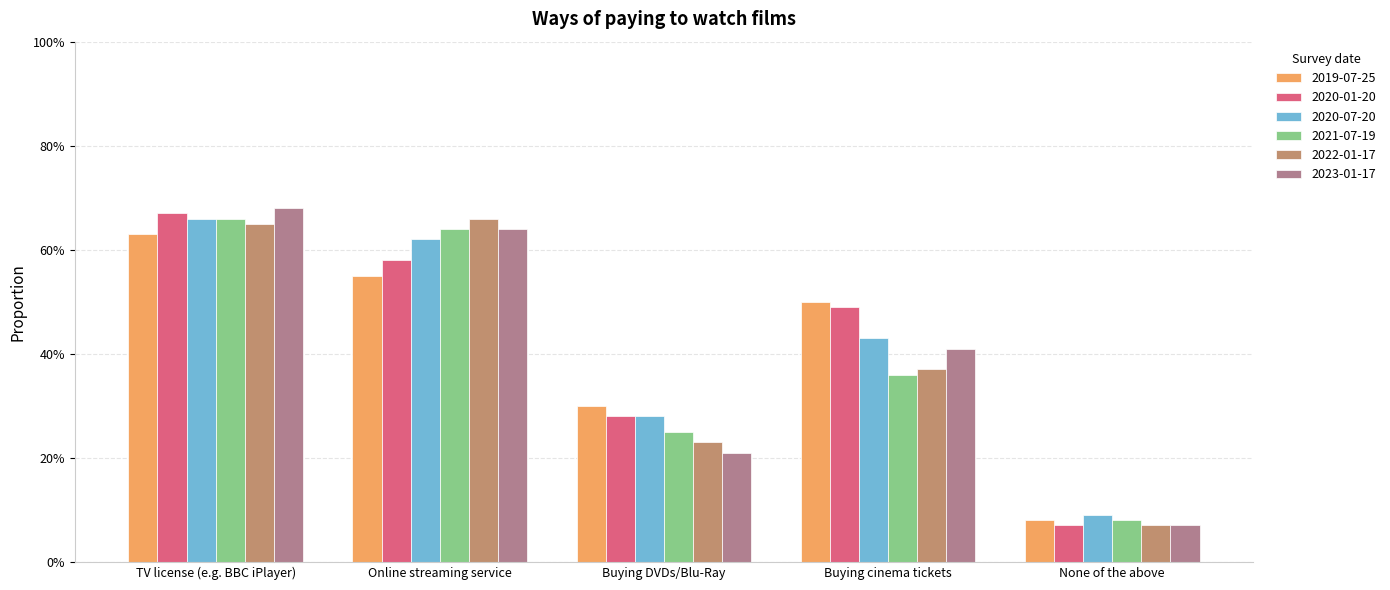

Between TV license (e.g. BBC iPlayer) and Buying cinema tickets, which series saw the biggest shift?

2021-07-19